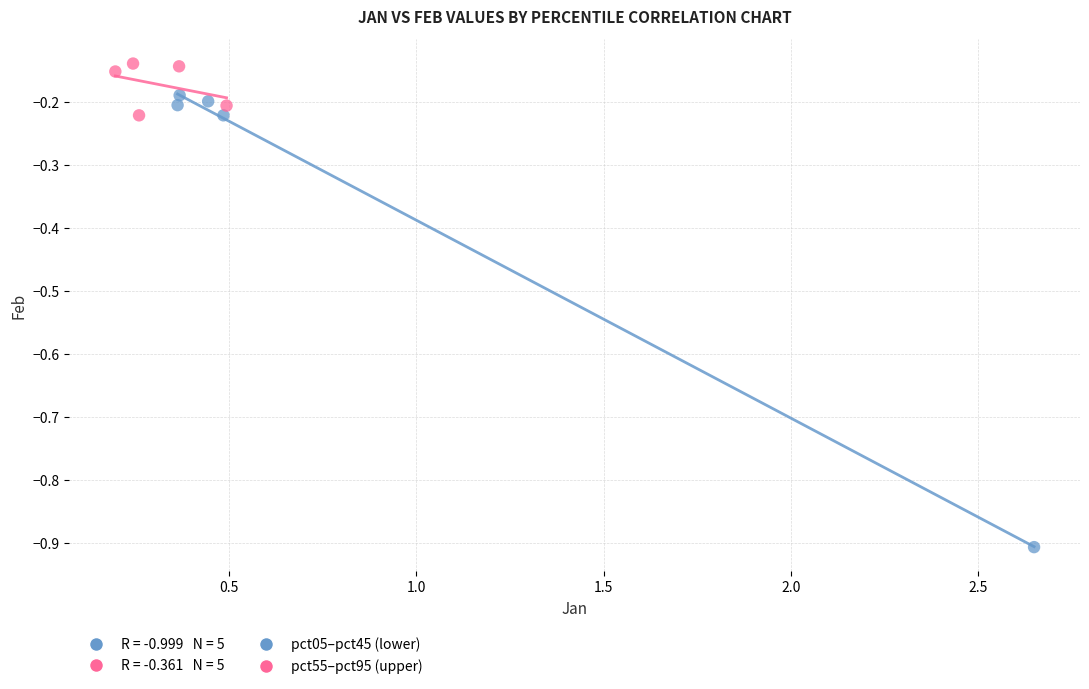

Which series contains the lowest Y value?

pct05–pct45 (lower)